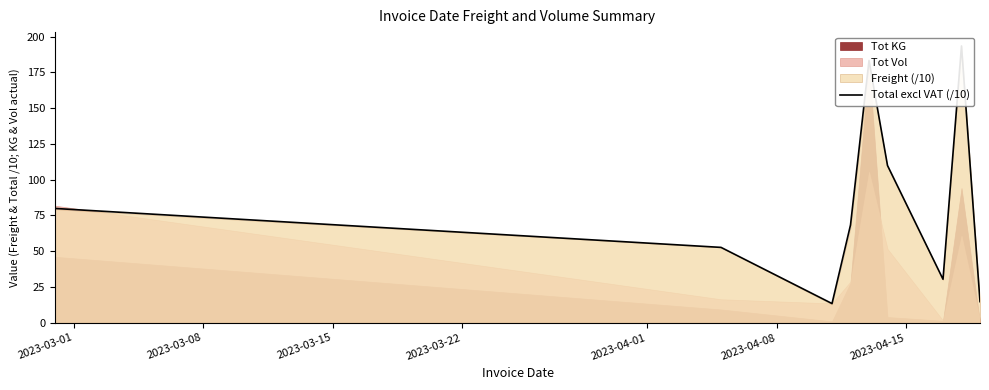

What is the value of the 7th point from the left?

30.4